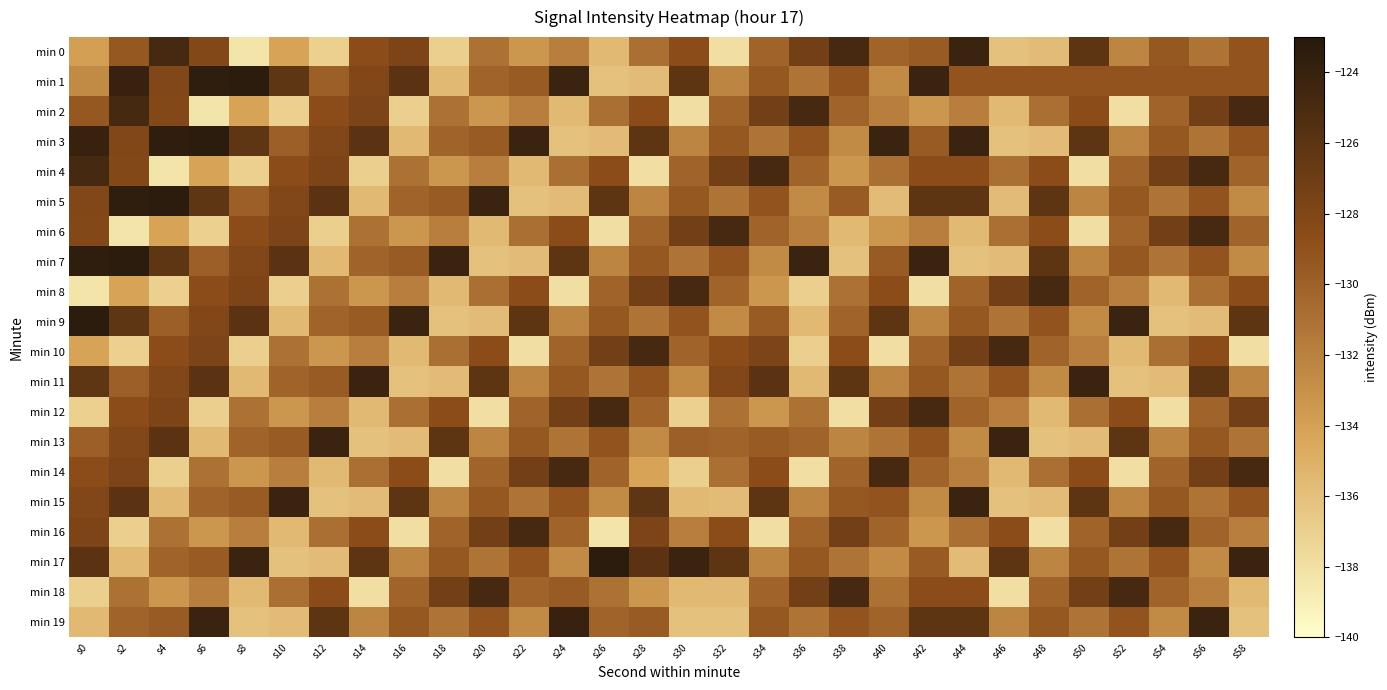

Reading right to left, what are all the values shown in this chart?

min 0: s58=-129.2	s56=-131.2	s54=-129.4	s52=-132.3	s50=-126.1	s48=-135.8	s46=-136.1	s44=-124.2	s42=-129.6	s40=-130.2	s38=-124.9	s36=-127.3	s34=-130.2	s32=-137.9	s30=-128.7	s28=-130.9	s26=-135.6	s24=-131.8	s22=-133.3	s20=-131.1	s18=-137.0	s16=-127.9	s14=-128.7	s12=-137.0	s10=-134.2	s8=-138.3	s6=-128.2	s4=-124.8	s2=-129.4	s0=-133.9
min 1: s58=-129.2	s56=-129.2	s54=-129.2	s52=-129.2	s50=-129.2	s48=-129.2	s46=-129.2	s44=-129.2	s42=-124.2	s40=-132.6	s38=-129.2	s36=-131.2	s34=-129.4	s32=-132.3	s30=-126.1	s28=-135.8	s26=-136.1	s24=-124.2	s22=-129.6	s20=-130.2	s18=-135.6	s16=-126.0	s14=-128.1	s12=-129.9	s10=-126.2	s8=-123.4	s6=-123.6	s4=-128.2	s2=-124.0	s0=-132.6
min 2: s58=-124.9	s56=-127.3	s54=-130.2	s52=-137.9	s50=-128.7	s48=-130.9	s46=-135.6	s44=-131.8	s42=-133.3	s40=-131.8	s38=-130.2	s36=-124.9	s34=-127.3	s32=-130.2	s30=-137.9	s28=-128.7	s26=-130.9	s24=-135.6	s22=-131.8	s20=-133.3	s18=-131.1	s16=-137.0	s14=-127.9	s12=-128.7	s10=-137.0	s8=-134.2	s6=-138.3	s4=-128.2	s2=-124.8	s0=-129.4
min 3: s58=-129.2	s56=-131.2	s54=-129.4	s52=-132.3	s50=-126.1	s48=-135.8	s46=-136.1	s44=-124.2	s42=-129.6	s40=-124.2	s38=-132.6	s36=-129.2	s34=-131.2	s32=-129.4	s30=-132.3	s28=-126.1	s26=-135.8	s24=-136.1	s22=-124.2	s20=-129.6	s18=-130.2	s16=-135.6	s14=-126.0	s12=-128.1	s10=-129.9	s8=-126.2	s6=-123.4	s4=-123.6	s2=-128.2	s0=-124.0
min 4: s58=-130.2	s56=-124.9	s54=-127.3	s52=-130.2	s50=-137.9	s48=-128.7	s46=-130.9	s44=-128.7	s42=-128.7	s40=-130.9	s38=-133.3	s36=-130.2	s34=-124.9	s32=-127.3	s30=-130.2	s28=-137.9	s26=-128.7	s24=-130.9	s22=-135.6	s20=-131.8	s18=-133.3	s16=-131.1	s14=-137.0	s12=-127.9	s10=-128.7	s8=-137.0	s6=-134.2	s4=-138.3	s2=-128.2	s0=-124.8
min 5: s58=-132.6	s56=-129.2	s54=-131.2	s52=-129.4	s50=-132.3	s48=-126.1	s46=-135.8	s44=-126.1	s42=-126.1	s40=-135.8	s38=-129.6	s36=-132.6	s34=-129.2	s32=-131.2	s30=-129.4	s28=-132.3	s26=-126.1	s24=-135.8	s22=-136.1	s20=-124.2	s18=-129.6	s16=-130.2	s14=-135.6	s12=-126.0	s10=-128.1	s8=-129.9	s6=-126.2	s4=-123.4	s2=-123.6	s0=-128.2
min 6: s58=-130.2	s56=-124.9	s54=-127.3	s52=-130.2	s50=-137.9	s48=-128.7	s46=-130.9	s44=-135.6	s42=-131.8	s40=-133.3	s38=-135.6	s36=-131.8	s34=-130.2	s32=-124.9	s30=-127.3	s28=-130.2	s26=-137.9	s24=-128.7	s22=-130.9	s20=-135.6	s18=-131.8	s16=-133.3	s14=-131.1	s12=-137.0	s10=-127.9	s8=-128.7	s6=-137.0	s4=-134.2	s2=-138.3	s0=-128.2
min 7: s58=-132.6	s56=-129.2	s54=-131.2	s52=-129.4	s50=-132.3	s48=-126.1	s46=-135.8	s44=-136.1	s42=-124.2	s40=-129.6	s38=-136.1	s36=-124.2	s34=-132.6	s32=-129.2	s30=-131.2	s28=-129.4	s26=-132.3	s24=-126.1	s22=-135.8	s20=-136.1	s18=-124.2	s16=-129.6	s14=-130.2	s12=-135.6	s10=-126.0	s8=-128.1	s6=-129.9	s4=-126.2	s2=-123.4	s0=-123.6
min 8: s58=-128.7	s56=-130.9	s54=-135.6	s52=-131.8	s50=-130.2	s48=-124.9	s46=-127.3	s44=-130.2	s42=-137.9	s40=-128.7	s38=-131.1	s36=-137.0	s34=-133.3	s32=-130.2	s30=-124.9	s28=-127.3	s26=-130.2	s24=-137.9	s22=-128.7	s20=-130.9	s18=-135.6	s16=-131.8	s14=-133.3	s12=-131.1	s10=-137.0	s8=-127.9	s6=-128.7	s4=-137.0	s2=-134.2	s0=-138.3
min 9: s58=-126.1	s56=-135.8	s54=-136.1	s52=-124.2	s50=-132.6	s48=-129.2	s46=-131.2	s44=-129.4	s42=-132.3	s40=-126.1	s38=-130.2	s36=-135.6	s34=-129.6	s32=-132.6	s30=-129.2	s28=-131.2	s26=-129.4	s24=-132.3	s22=-126.1	s20=-135.8	s18=-136.1	s16=-124.2	s14=-129.6	s12=-130.2	s10=-135.6	s8=-126.0	s6=-128.1	s4=-129.9	s2=-126.2	s0=-123.4
min 10: s58=-137.9	s56=-128.7	s54=-130.9	s52=-135.6	s50=-131.8	s48=-130.2	s46=-124.9	s44=-127.3	s42=-130.2	s40=-137.9	s38=-128.7	s36=-137.0	s34=-127.9	s32=-128.7	s30=-130.2	s28=-124.9	s26=-127.3	s24=-130.2	s22=-137.9	s20=-128.7	s18=-130.9	s16=-135.6	s14=-131.8	s12=-133.3	s10=-131.1	s8=-137.0	s6=-127.9	s4=-128.7	s2=-137.0	s0=-134.2
min 11: s58=-132.3	s56=-126.1	s54=-135.8	s52=-136.1	s50=-124.2	s48=-132.6	s46=-129.2	s44=-131.2	s42=-129.4	s40=-132.3	s38=-126.1	s36=-135.6	s34=-126.0	s32=-128.1	s30=-132.6	s28=-129.2	s26=-131.2	s24=-129.4	s22=-132.3	s20=-126.1	s18=-135.8	s16=-136.1	s14=-124.2	s12=-129.6	s10=-130.2	s8=-135.6	s6=-126.0	s4=-128.1	s2=-129.9	s0=-126.2
min 12: s58=-127.3	s56=-130.2	s54=-137.9	s52=-128.7	s50=-130.9	s48=-135.6	s46=-131.8	s44=-130.2	s42=-124.9	s40=-127.3	s38=-137.9	s36=-131.1	s34=-133.3	s32=-131.1	s30=-137.0	s28=-130.2	s26=-124.9	s24=-127.3	s22=-130.2	s20=-137.9	s18=-128.7	s16=-130.9	s14=-135.6	s12=-131.8	s10=-133.3	s8=-131.1	s6=-137.0	s4=-127.9	s2=-128.7	s0=-137.0
min 13: s58=-131.2	s56=-129.4	s54=-132.3	s52=-126.1	s50=-135.8	s48=-136.1	s46=-124.2	s44=-132.6	s42=-129.2	s40=-131.2	s38=-132.3	s36=-130.2	s34=-129.6	s32=-130.2	s30=-129.9	s28=-132.6	s26=-129.2	s24=-131.2	s22=-129.4	s20=-132.3	s18=-126.1	s16=-135.8	s14=-136.1	s12=-124.2	s10=-129.6	s8=-130.2	s6=-135.6	s4=-126.0	s2=-128.1	s0=-129.9
min 14: s58=-124.9	s56=-127.3	s54=-130.2	s52=-137.9	s50=-128.7	s48=-130.9	s46=-135.6	s44=-131.8	s42=-130.2	s40=-124.9	s38=-130.2	s36=-137.9	s34=-128.7	s32=-130.9	s30=-137.0	s28=-134.2	s26=-130.2	s24=-124.9	s22=-127.3	s20=-130.2	s18=-137.9	s16=-128.7	s14=-130.9	s12=-135.6	s10=-131.8	s8=-133.3	s6=-131.1	s4=-137.0	s2=-127.9	s0=-128.7
min 15: s58=-129.2	s56=-131.2	s54=-129.4	s52=-132.3	s50=-126.1	s48=-135.8	s46=-136.1	s44=-124.2	s42=-132.6	s40=-129.2	s38=-129.4	s36=-132.3	s34=-126.1	s32=-135.8	s30=-135.6	s28=-126.2	s26=-132.6	s24=-129.2	s22=-131.2	s20=-129.4	s18=-132.3	s16=-126.1	s14=-135.8	s12=-136.1	s10=-124.2	s8=-129.6	s6=-130.2	s4=-135.6	s2=-126.0	s0=-128.1
min 16: s58=-131.8	s56=-130.2	s54=-124.9	s52=-127.3	s50=-130.2	s48=-137.9	s46=-128.7	s44=-130.9	s42=-133.3	s40=-130.2	s38=-127.3	s36=-130.2	s34=-137.9	s32=-128.7	s30=-131.8	s28=-127.9	s26=-138.3	s24=-130.2	s22=-124.9	s20=-127.3	s18=-130.2	s16=-137.9	s14=-128.7	s12=-130.9	s10=-135.6	s8=-131.8	s6=-133.3	s4=-131.1	s2=-137.0	s0=-127.9
min 17: s58=-124.2	s56=-132.6	s54=-129.2	s52=-131.2	s50=-129.4	s48=-132.3	s46=-126.1	s44=-135.8	s42=-129.6	s40=-132.6	s38=-131.2	s36=-129.4	s34=-132.3	s32=-126.1	s30=-124.2	s28=-126.0	s26=-123.4	s24=-132.6	s22=-129.2	s20=-131.2	s18=-129.4	s16=-132.3	s14=-126.1	s12=-135.8	s10=-136.1	s8=-124.2	s6=-129.6	s4=-130.2	s2=-135.6	s0=-126.0
min 18: s58=-135.6	s56=-131.8	s54=-130.2	s52=-124.9	s50=-127.3	s48=-130.2	s46=-137.9	s44=-128.7	s42=-128.7	s40=-131.1	s38=-124.9	s36=-127.3	s34=-130.2	s32=-135.6	s30=-135.6	s28=-133.3	s26=-131.1	s24=-129.6	s22=-130.2	s20=-124.9	s18=-127.3	s16=-130.2	s14=-137.9	s12=-128.7	s10=-130.9	s8=-135.6	s6=-131.8	s4=-133.3	s2=-131.1	s0=-137.0
min 19: s58=-136.1	s56=-124.2	s54=-132.6	s52=-129.2	s50=-131.2	s48=-129.4	s46=-132.3	s44=-126.1	s42=-126.1	s40=-130.2	s38=-129.2	s36=-131.2	s34=-129.4	s32=-136.1	s30=-136.1	s28=-129.6	s26=-130.2	s24=-124.0	s22=-132.6	s20=-129.2	s18=-131.2	s16=-129.4	s14=-132.3	s12=-126.1	s10=-135.8	s8=-136.1	s6=-124.2	s4=-129.6	s2=-130.2	s0=-135.6